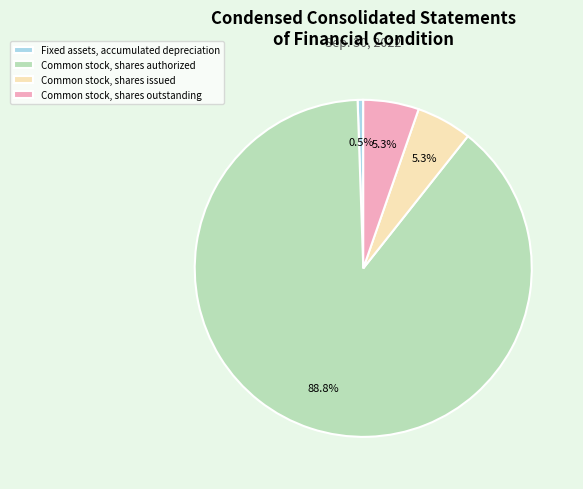

What portion of the pie excludes Common stock, shares outstanding?

94.7%